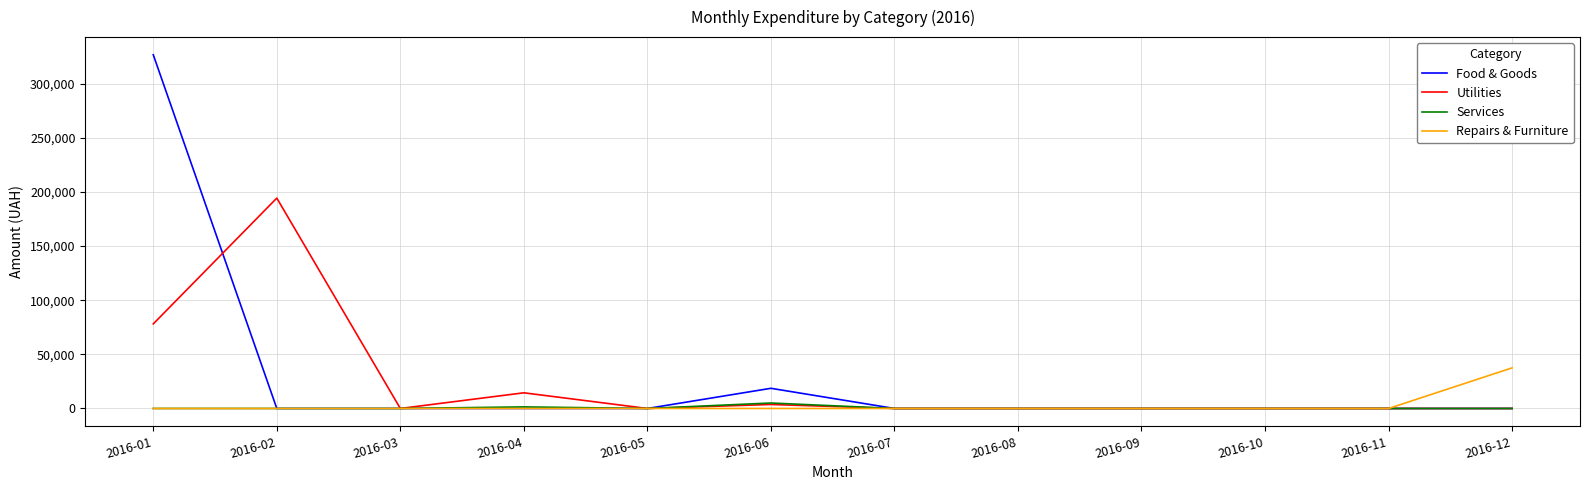

What is the spread (max minus min) of values at 2016-12?

37481.2